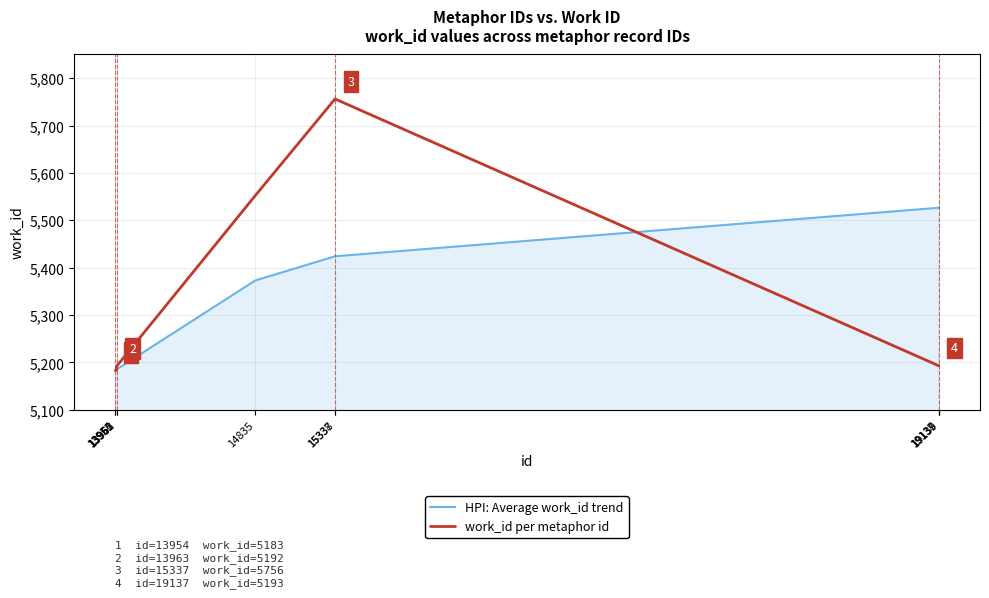

The work_id per metaphor id series shows 5756.0 at 15337. True or false?

True